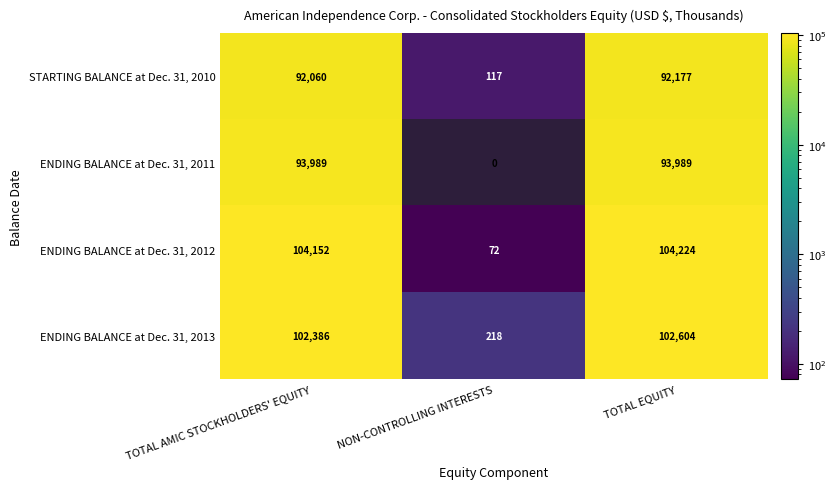

True or false: ENDING BALANCE at Dec. 31, 2012 has a value of 136286 at TOTAL AMIC STOCKHOLDERS' EQUITY.

False